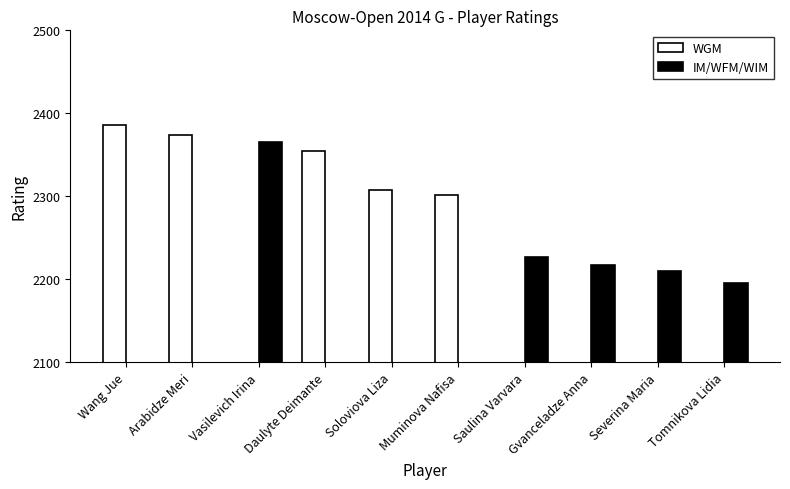

What is the label of the 8th bar from the right?

Vasilevich Irina